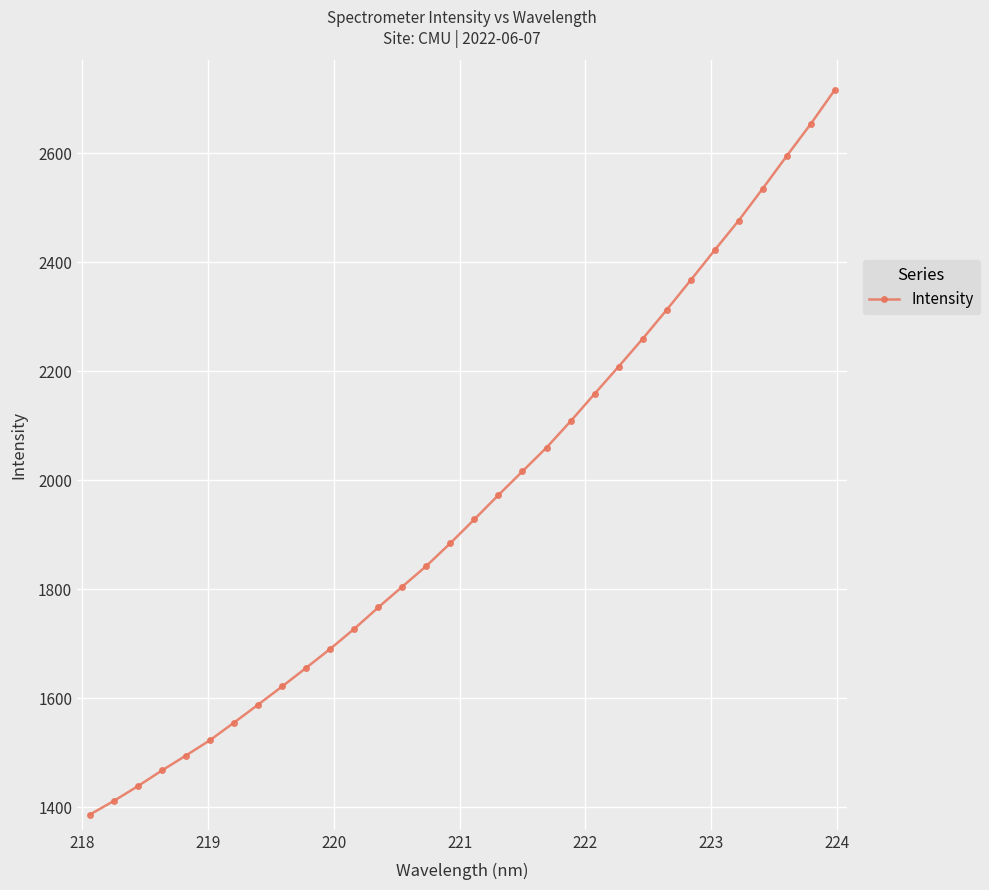

What is the maximum value shown in the chart?

2715.5